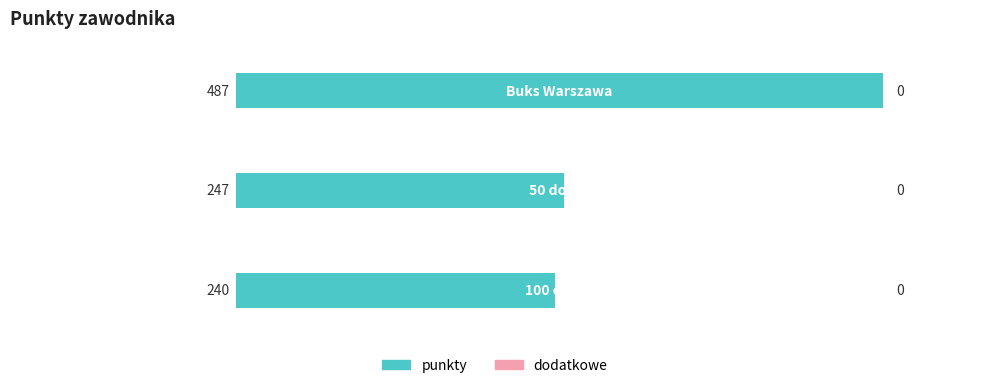

What is the minimum value shown in the chart?

240